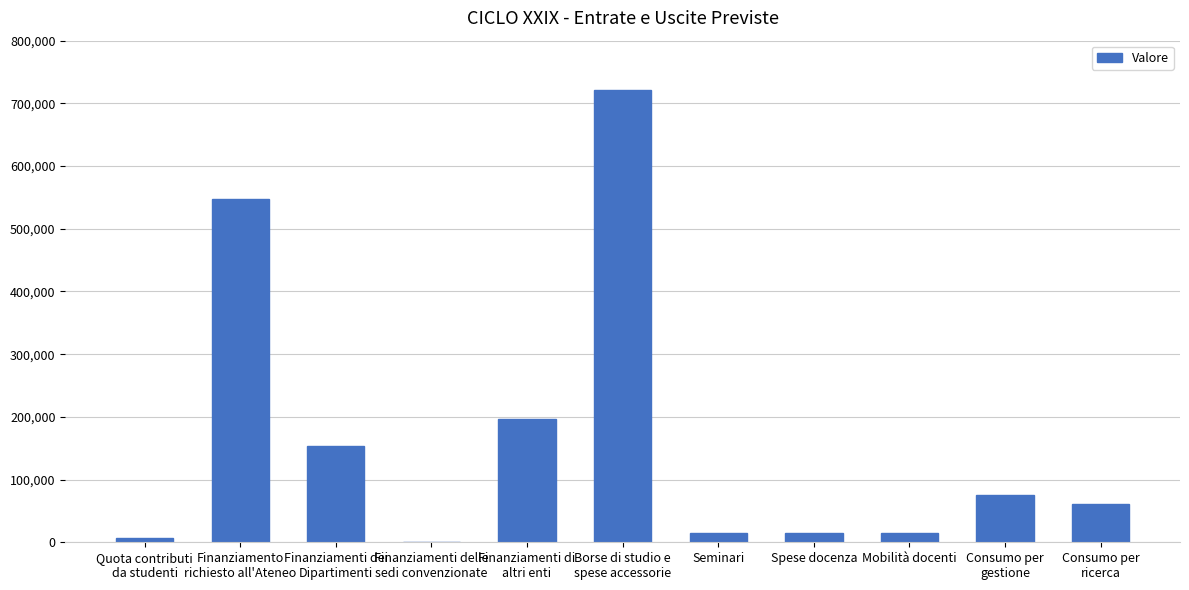

What is the greatest value displayed?

721879.3